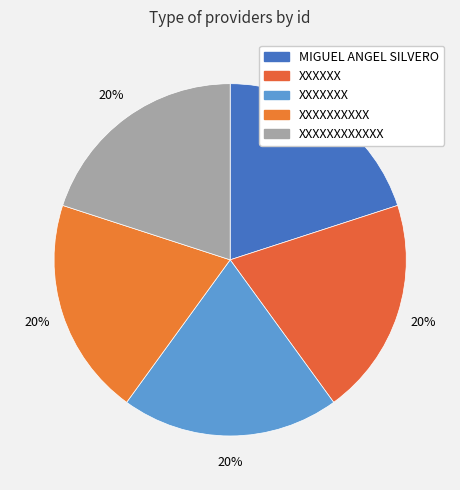

Which category has the smallest portion of the pie?

XXXXXXX